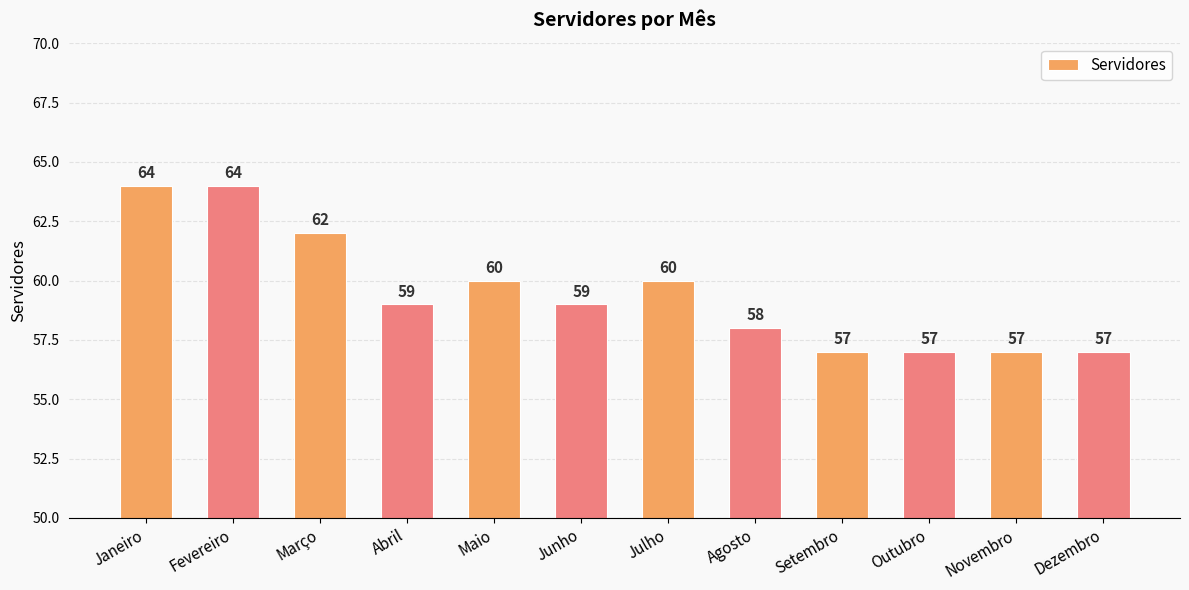

What is the difference between the maximum and minimum values?

7